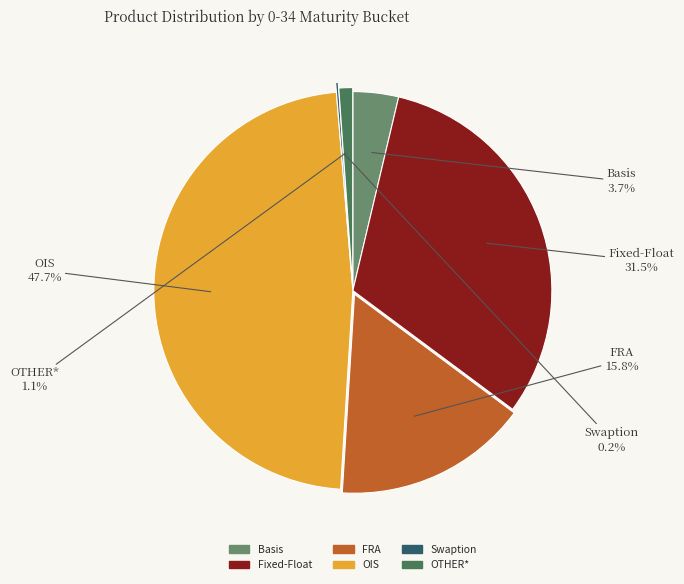

Does FRA account for over 50% of the chart?

No